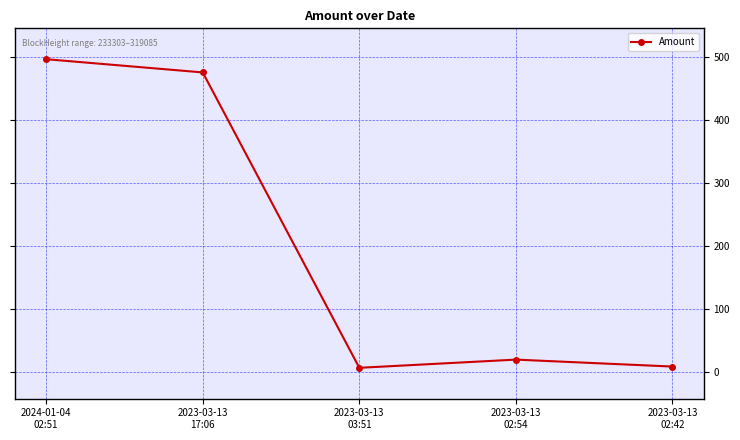

The chart shows a value of 671.2 at 2023-03-13
17:06. True or false?

False